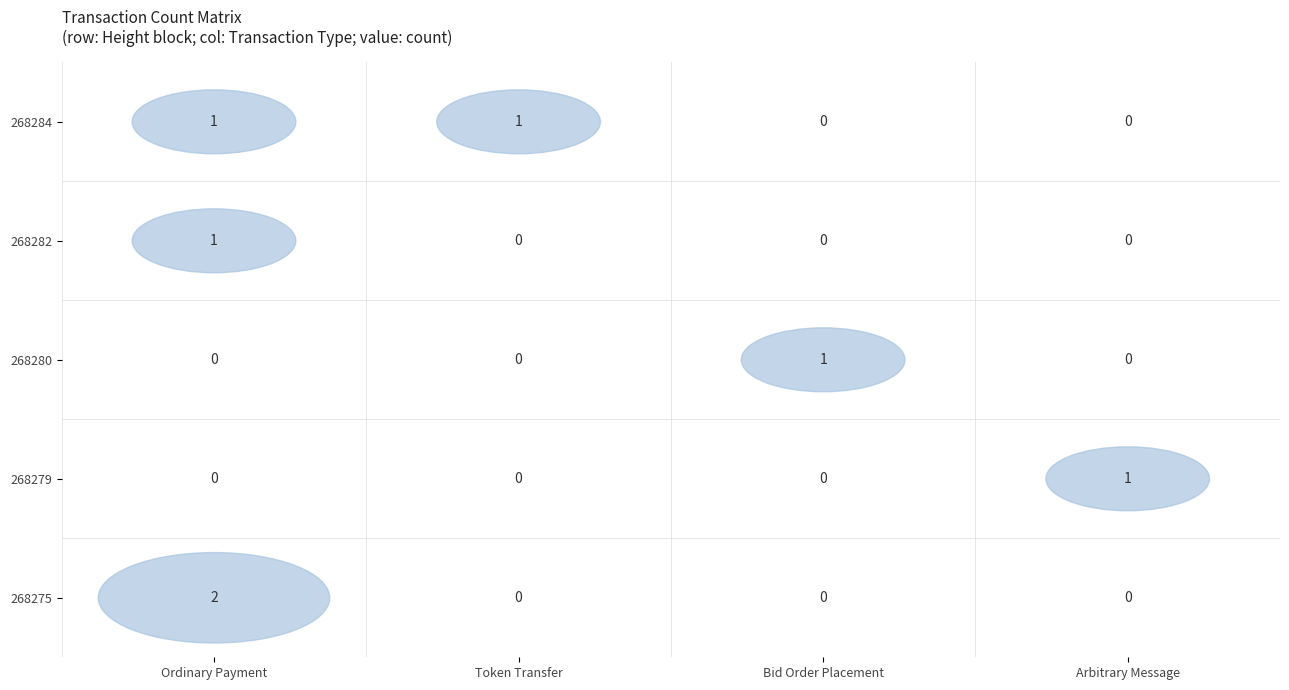

What is the spread (max minus min) of values at Arbitrary Message?

1